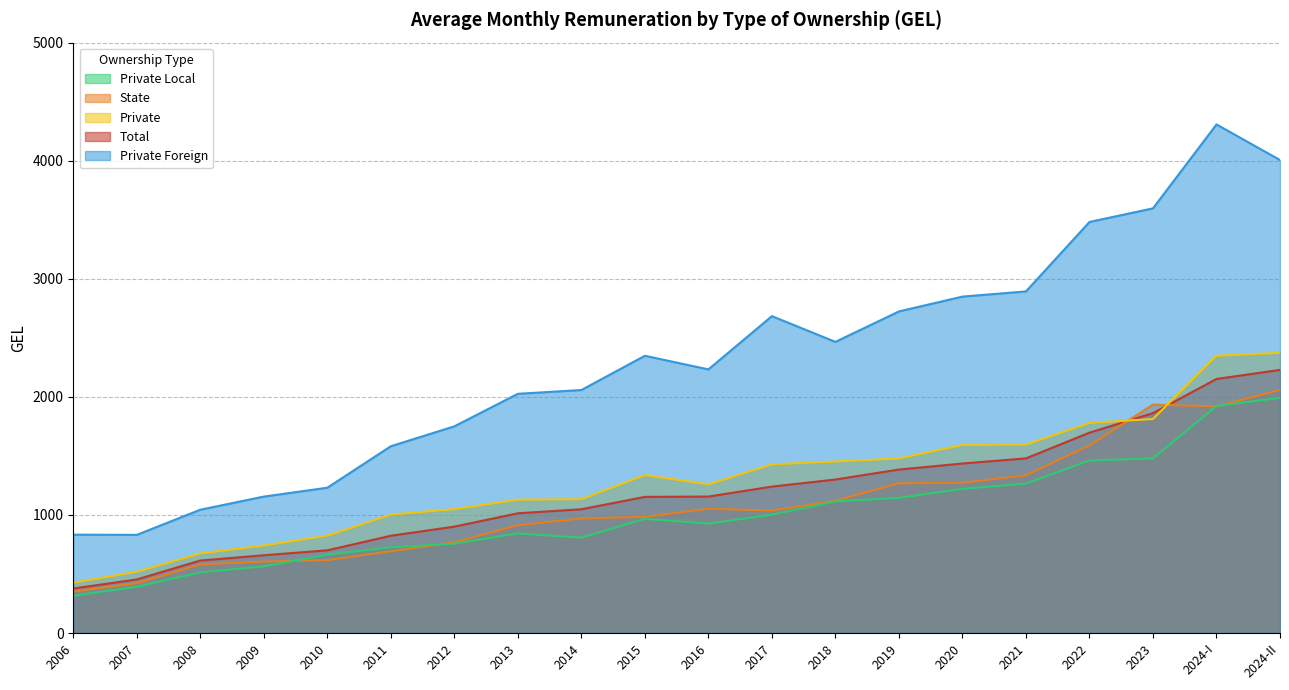

What is the minimum value for Private Foreign?

831.7